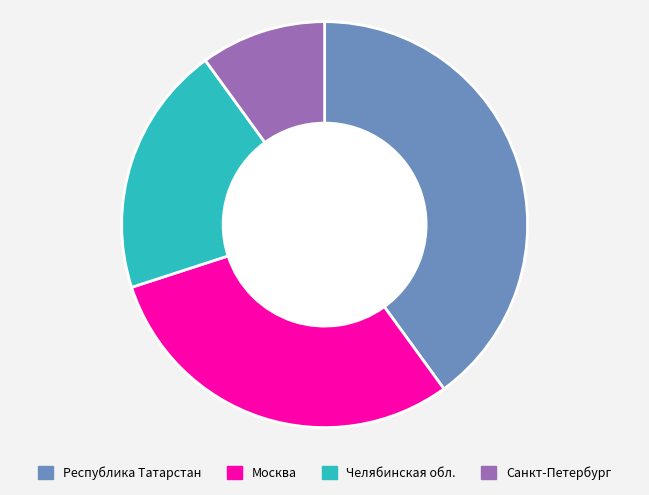

How many slices are in this pie chart?

4